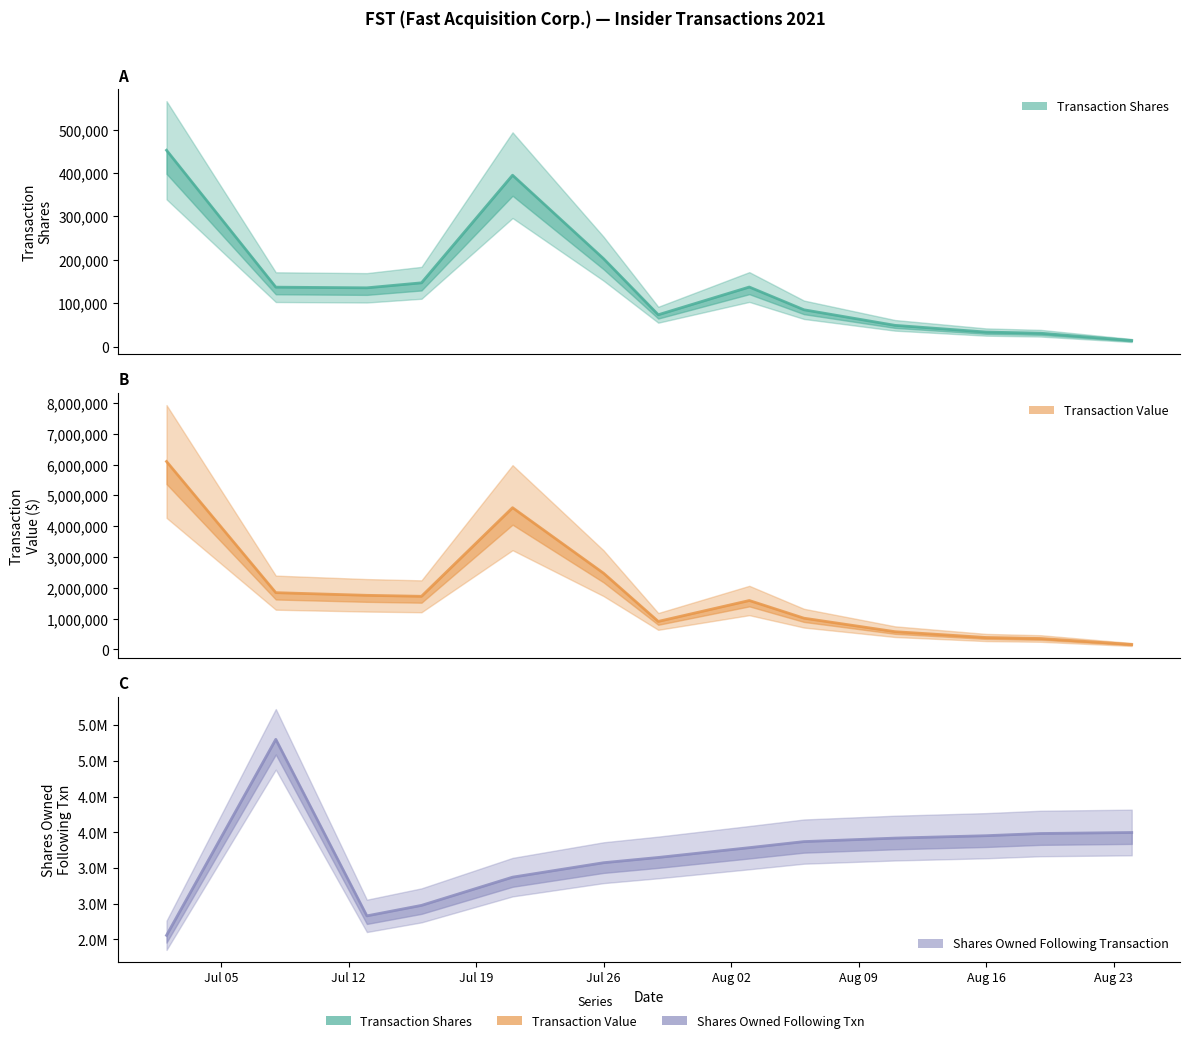

List the series in order of their overall mean, highest first.

sharesOwnedFollowingTransaction, transactionValue, transactionShares